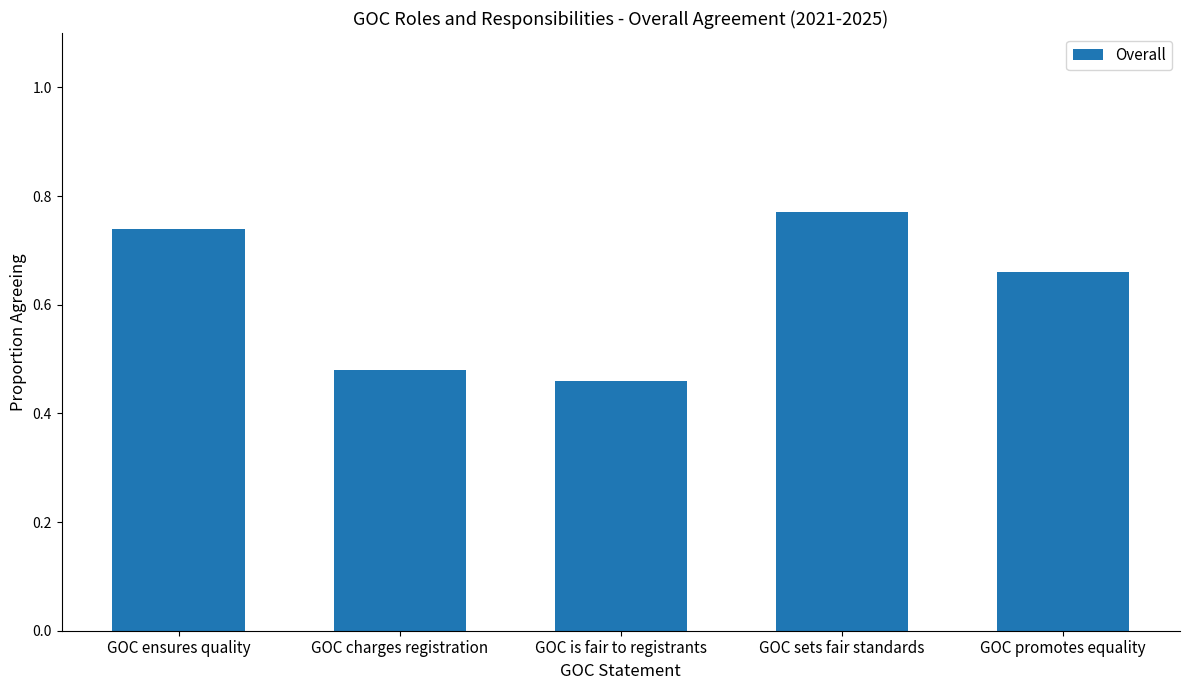

How many bars are there in total?

5